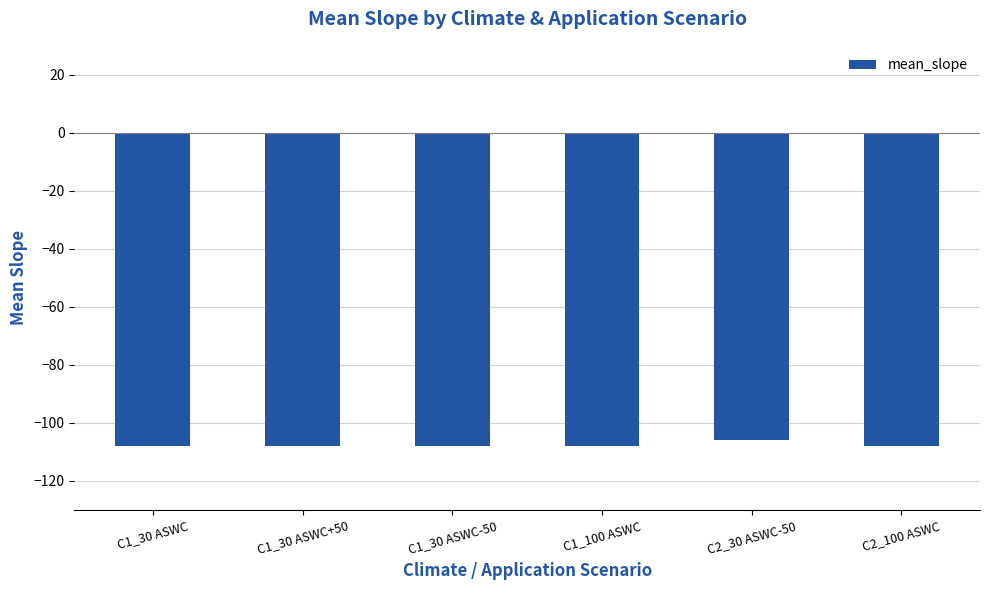

What is the label of the 1st bar from the left?

C1_30 ASWC